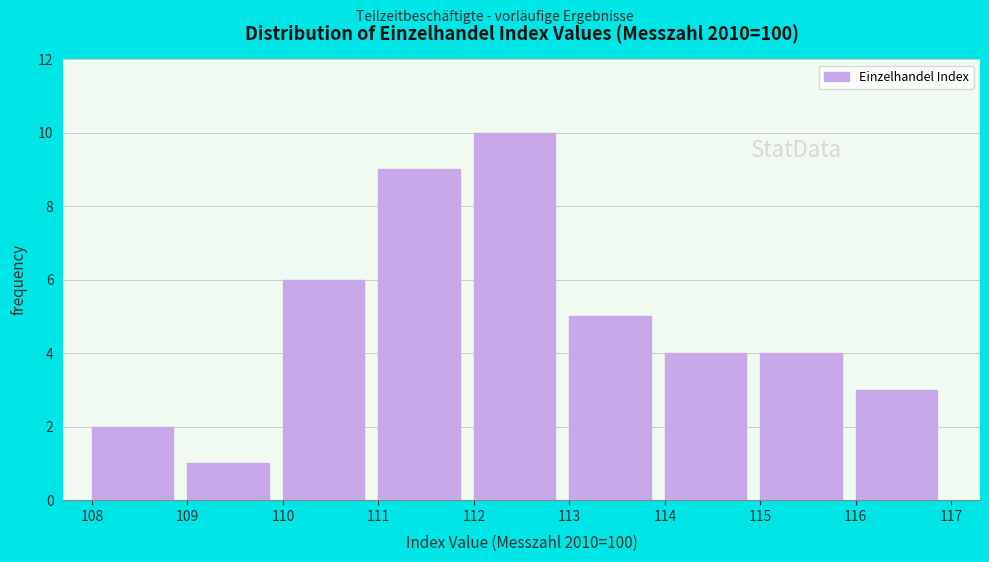

Reading left to right, list every bar in this chart as the range it spans on the x-axis followed by its height. The values are not printed on the chart, so give them approximately, as read against the axis.

108 to 109: 2
109 to 110: 1
110 to 111: 6
111 to 112: 9
112 to 113: 10
113 to 114: 5
114 to 115: 4
115 to 116: 4
116 to 117: 3